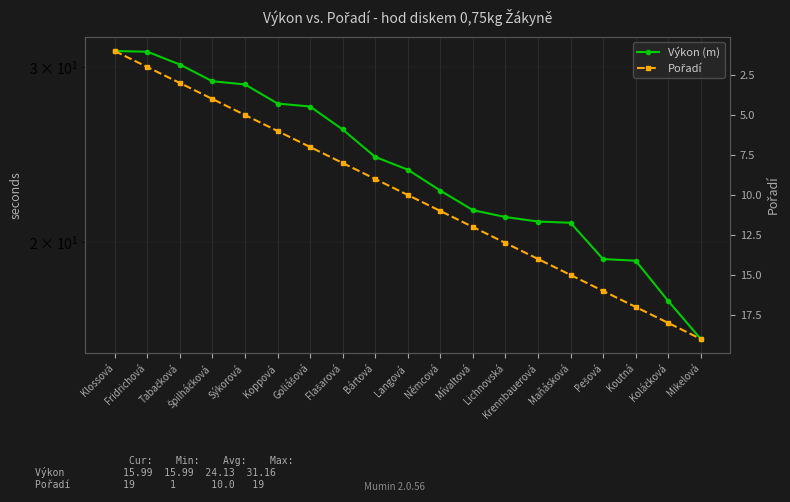

How many data points does each series have?

19